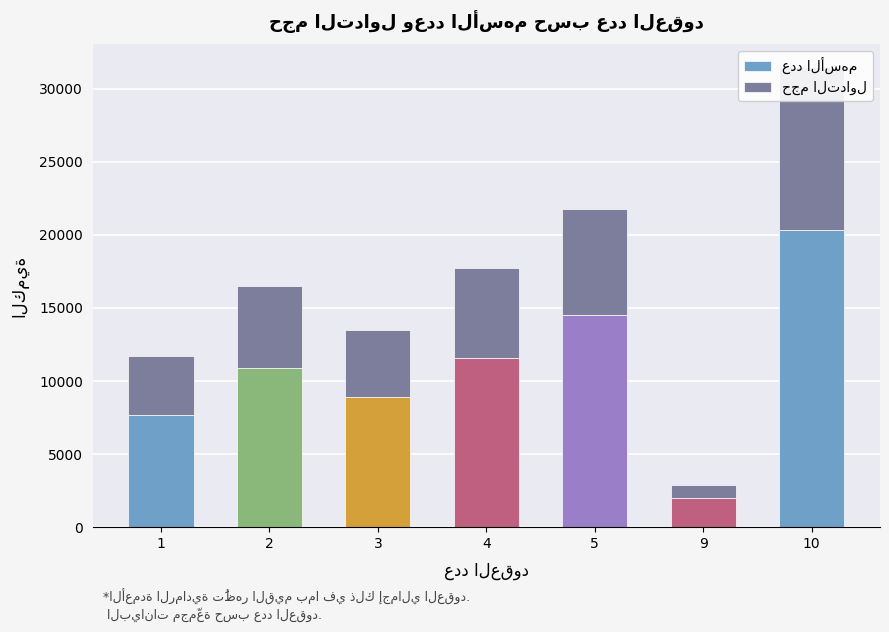

Reading left to right, extract all data points from this chart.

عدد الأسهم: 7639	10866	8880	11534	14512	2000	20294
حجم التداول: 4067	5625	4614	6202	7226	880	11158